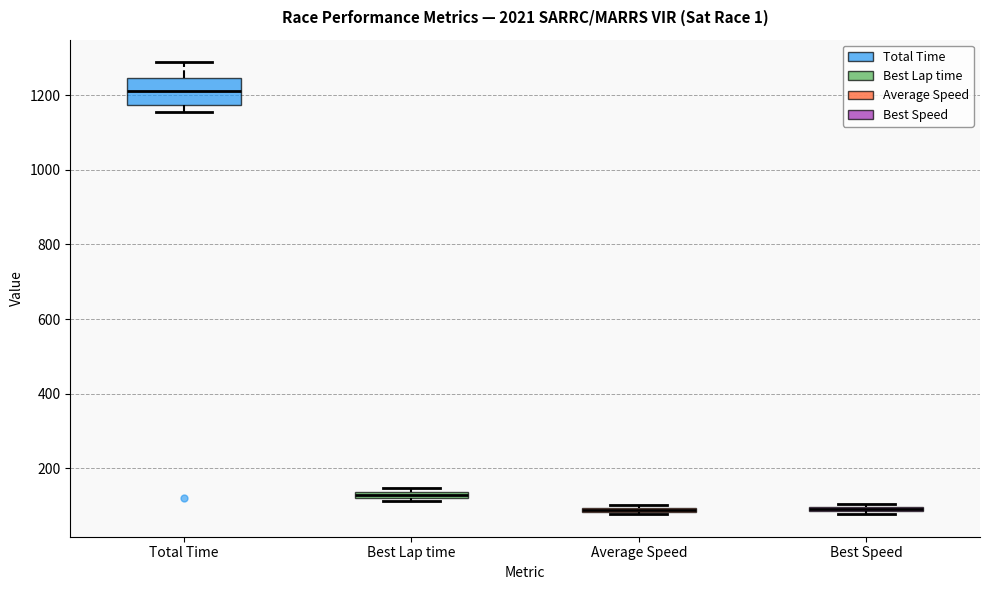

Where is the lower edge of the box for Average Speed on the y-axis? The values are not printed on the chart, so give them approximately, as read against the axis.

80